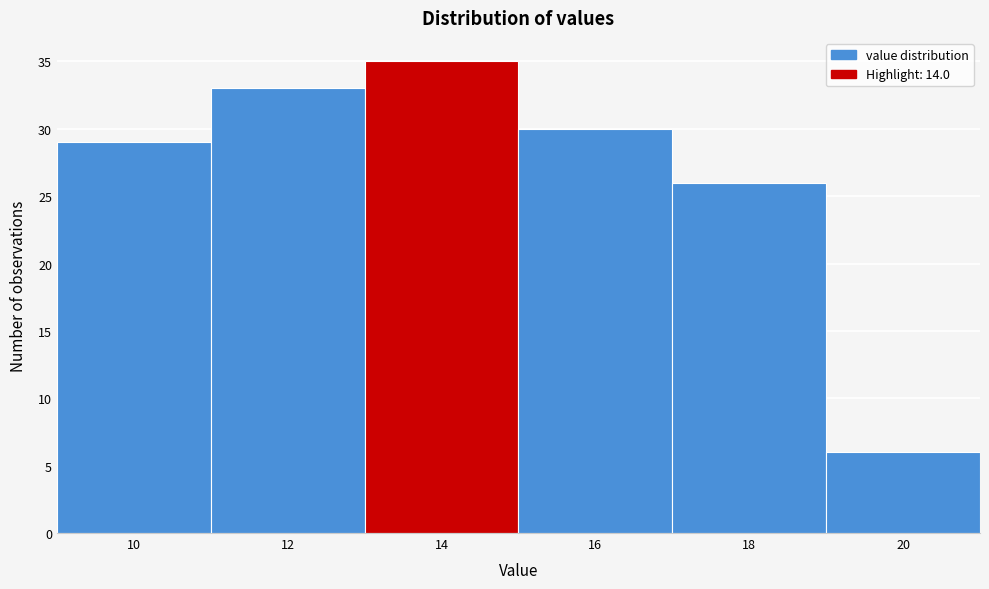

How tall is the bar that spans 15 to 17 on the x-axis? The values are not printed on the chart, so give them approximately, as read against the axis.

30